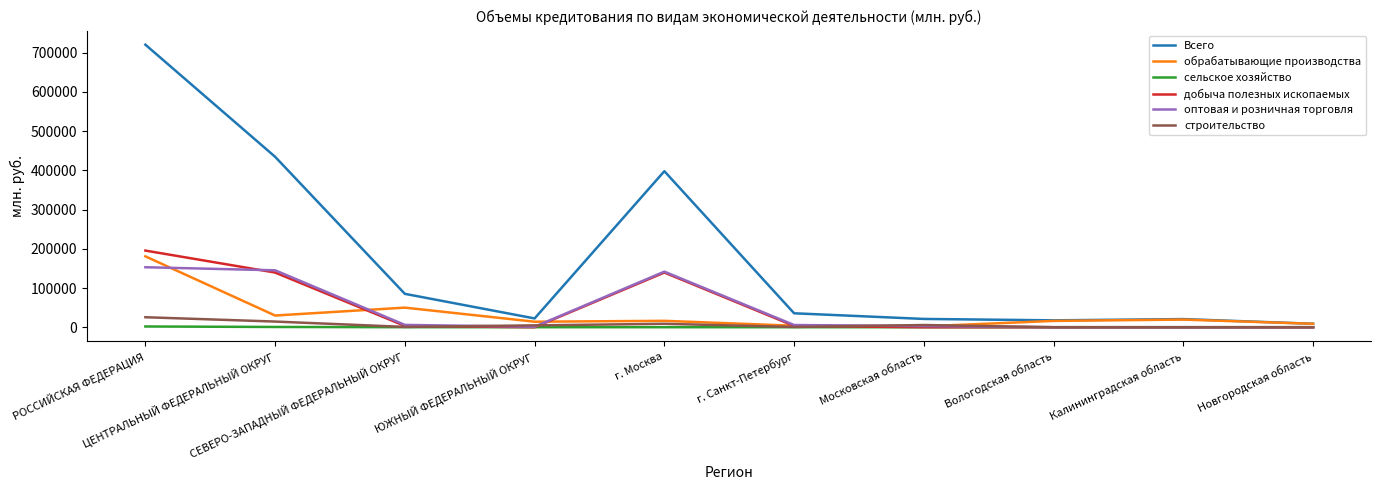

What is the total value across all series at ЦЕНТРАЛЬНЫЙ ФЕДЕРАЛЬНЫЙ ОКРУГ?

764026